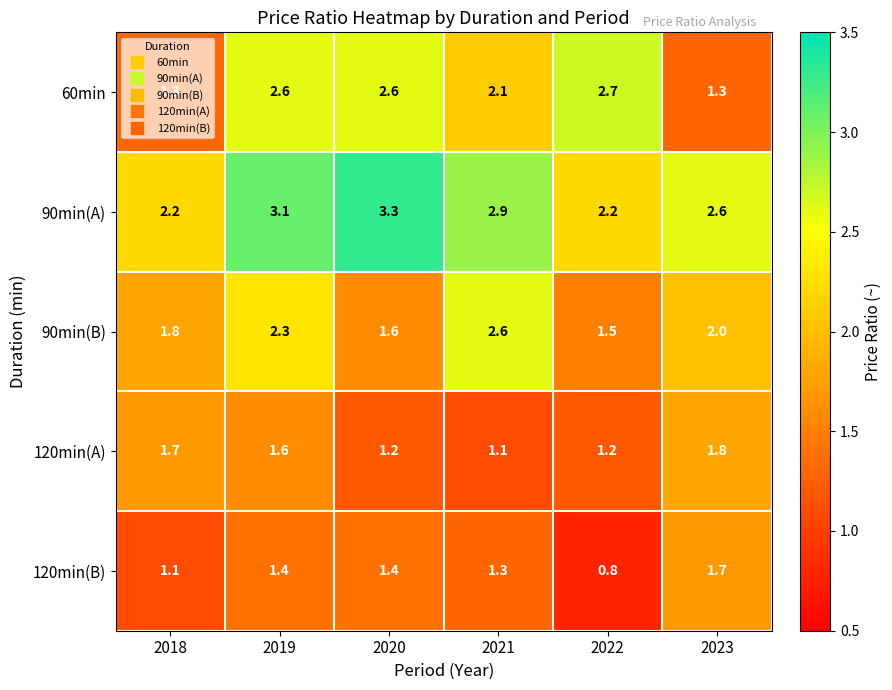

What is the spread (max minus min) of values at 2020?

2.1